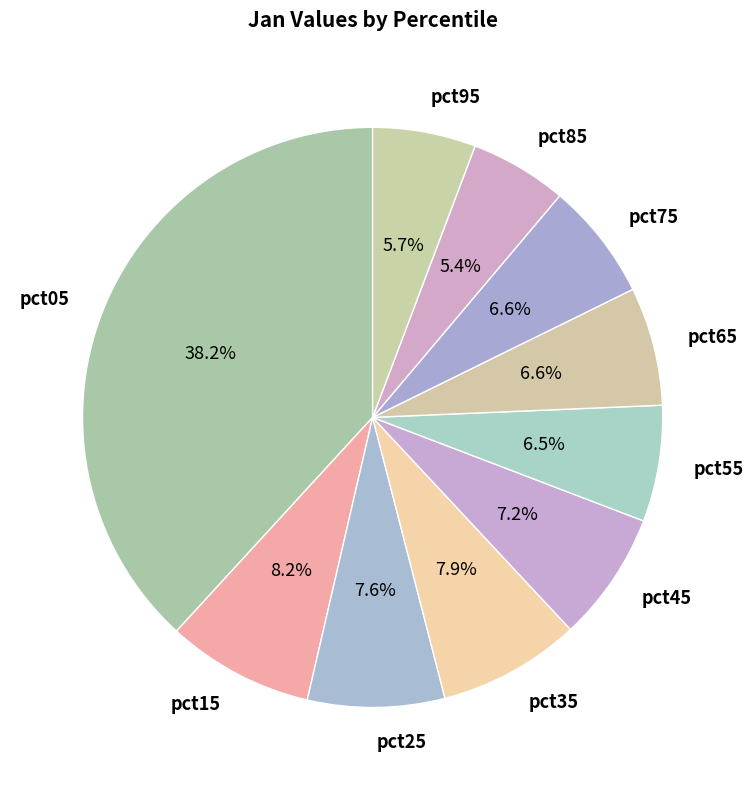

Count the number of slices in the pie.

10